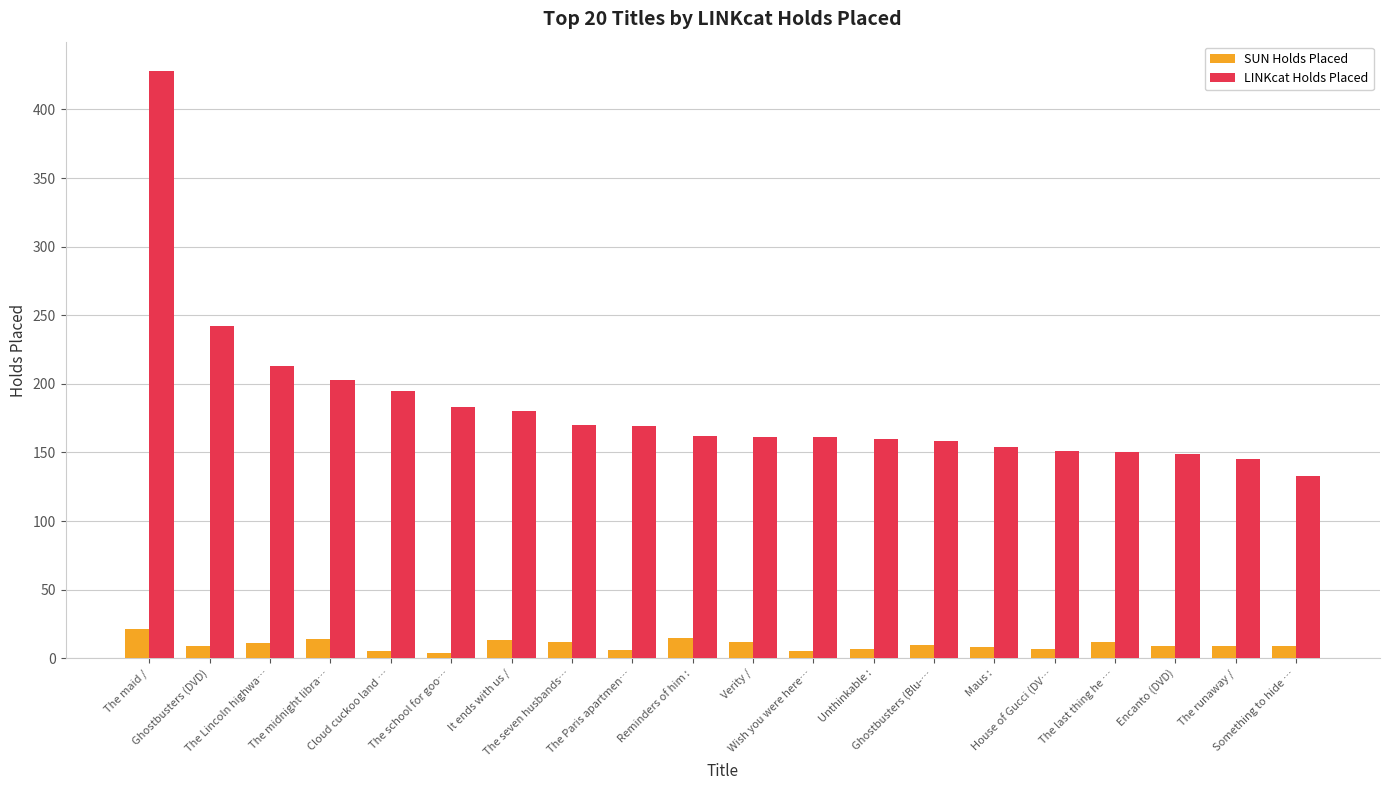

Read the LINKcat Holds Placed value at It ends with us /.

180